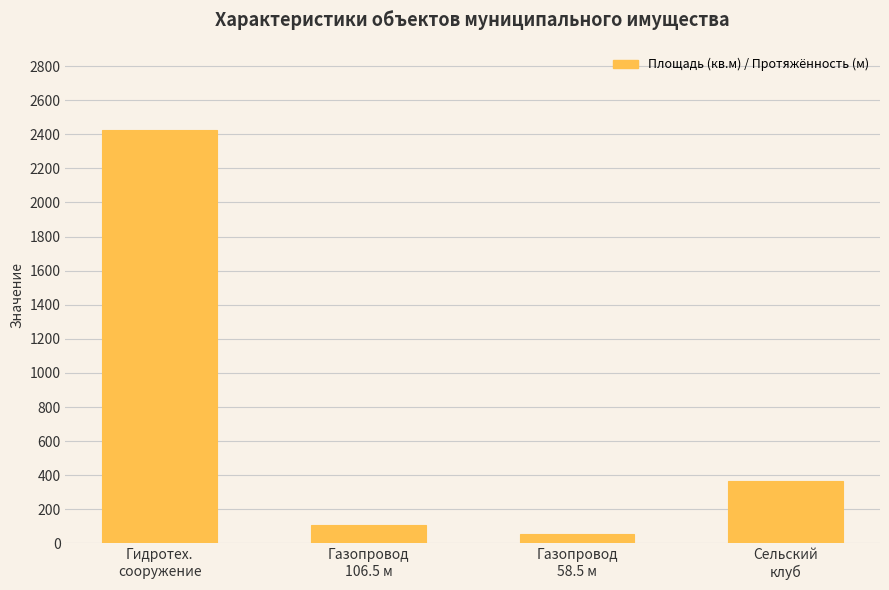

Approximately how many times larger is the value at Сельский
клуб compared to Гидротех.
сооружение?

0.1